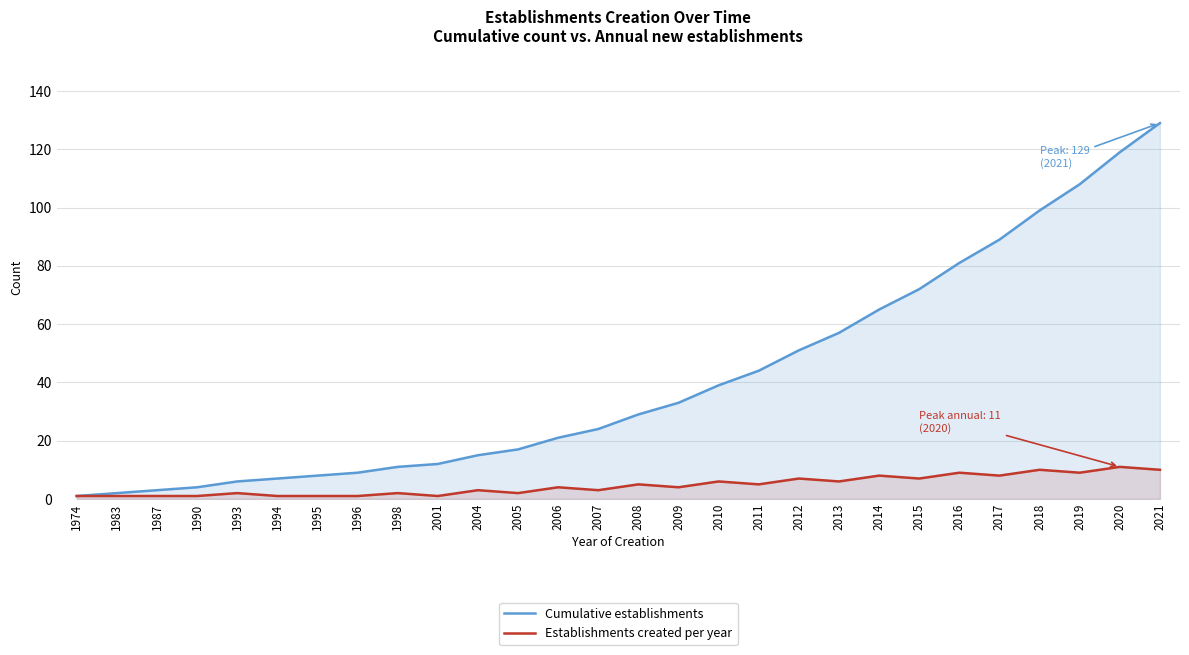

How many lines are shown in the chart?

2